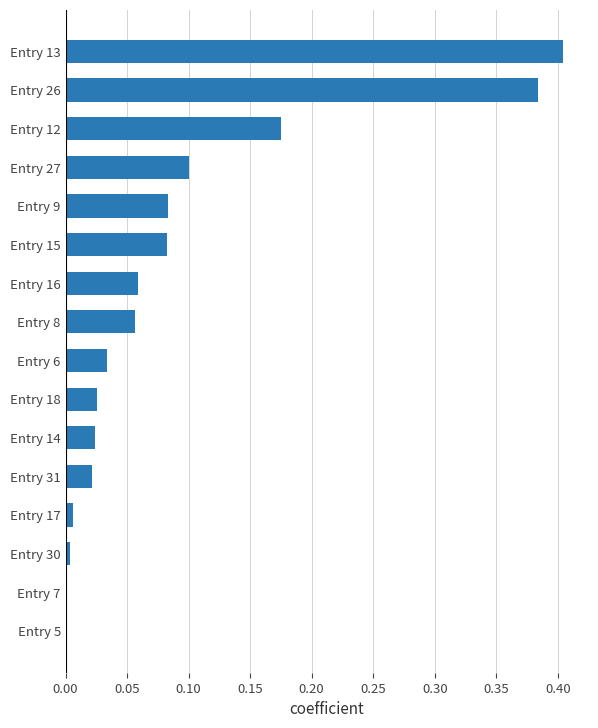

Count the number of data series in this chart.

1